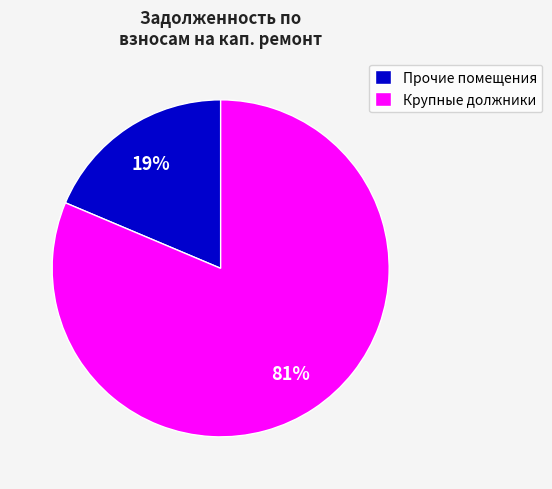

How many segments does this pie chart have?

2